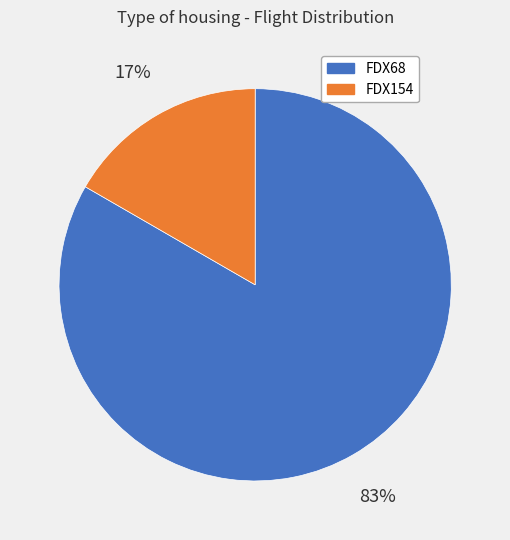

What is the largest slice in the pie chart?

FDX68